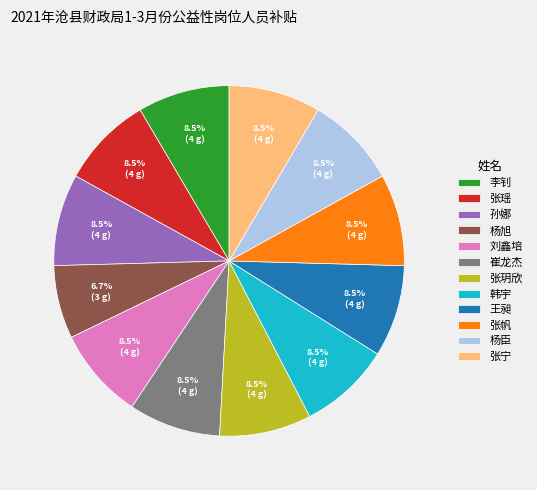

Is the sum of 张帆 and 崔龙杰 greater than half?

No